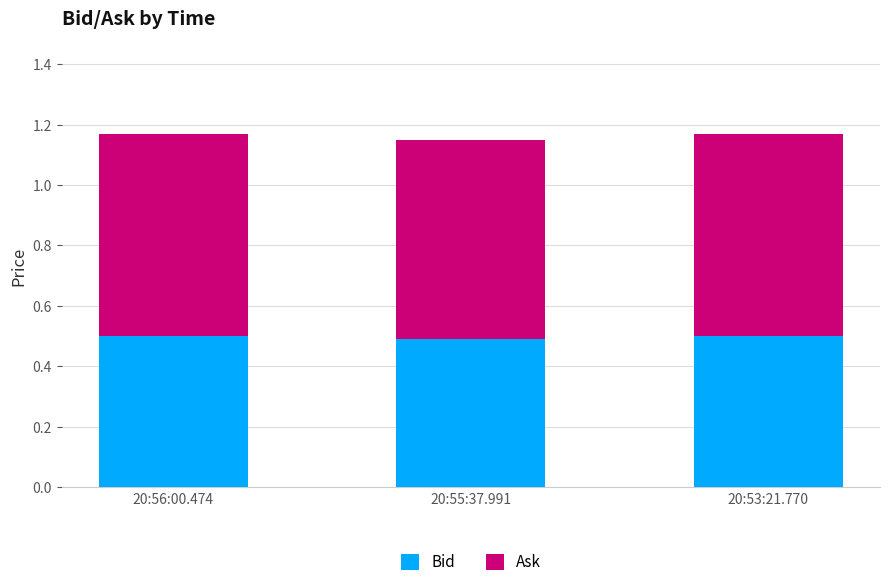

Is it true that Bid equals 0.8 at 20:55:37.991?

False